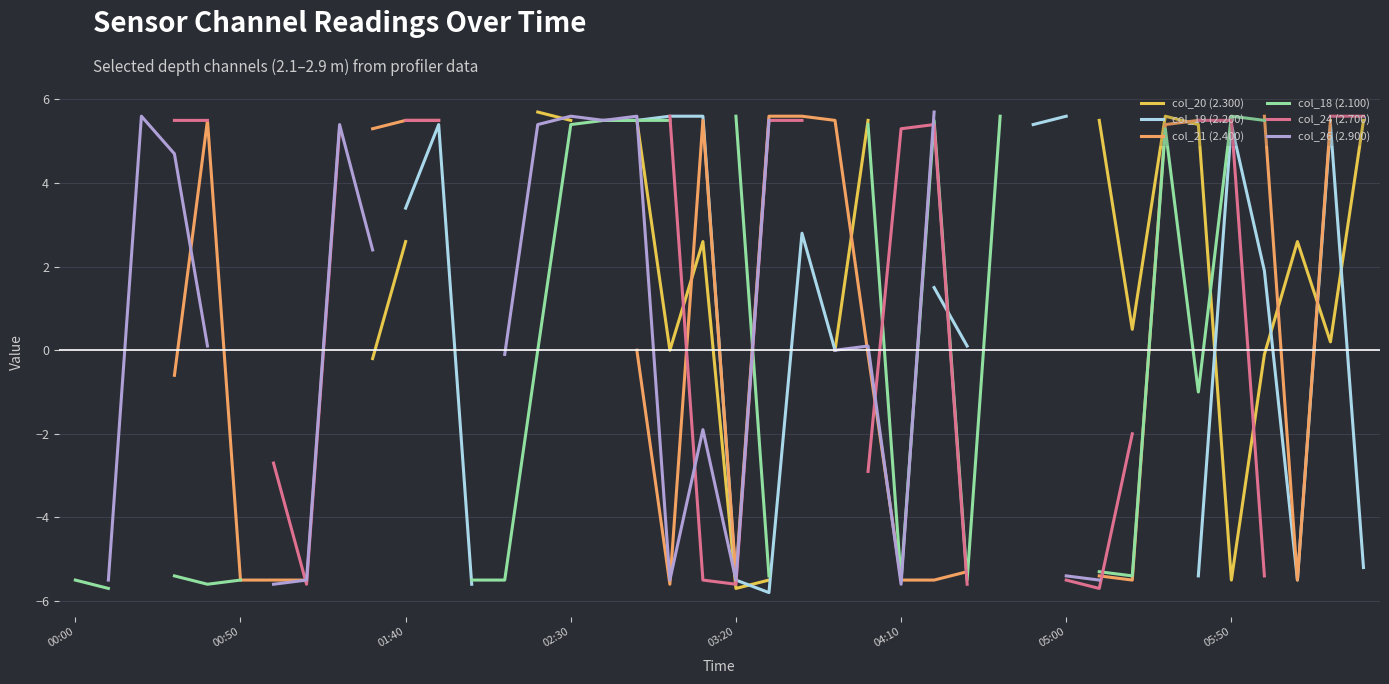

Which series has the largest range (max minus min)?

col_18 (2.100)